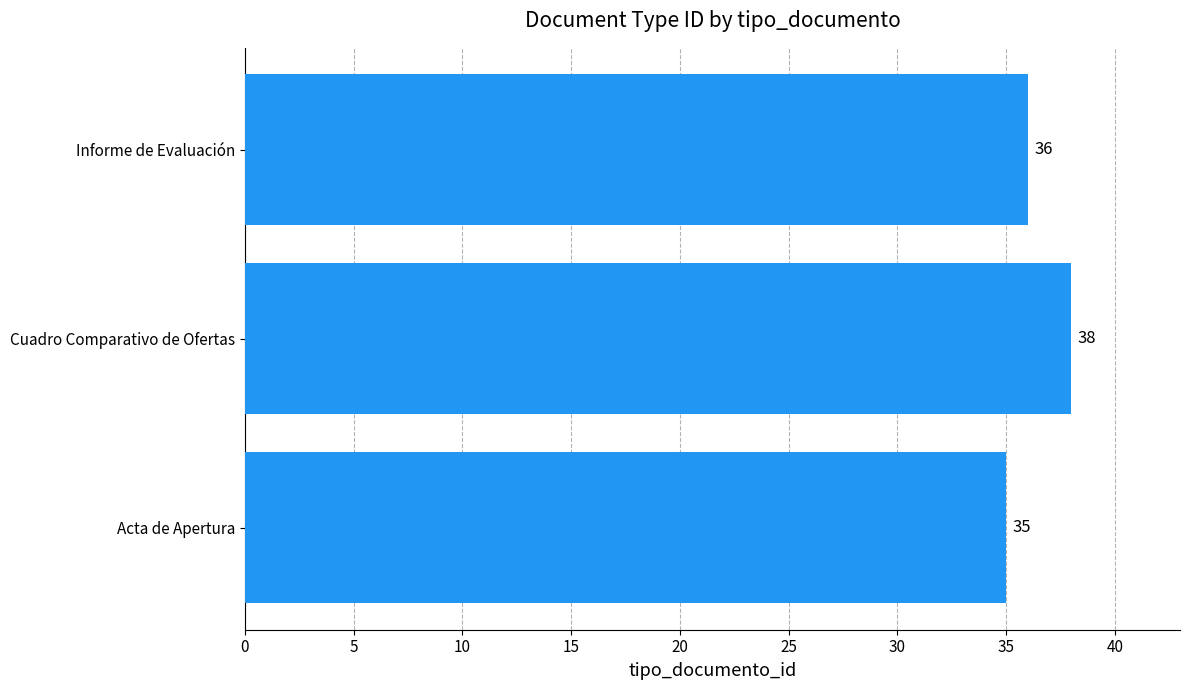

What is the greatest value displayed?

38